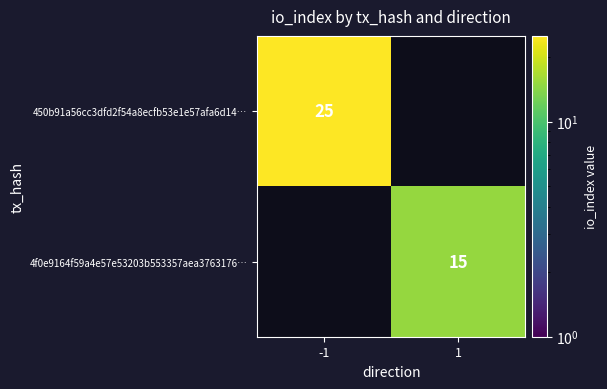

Between 1 and -1, which is larger?

-1